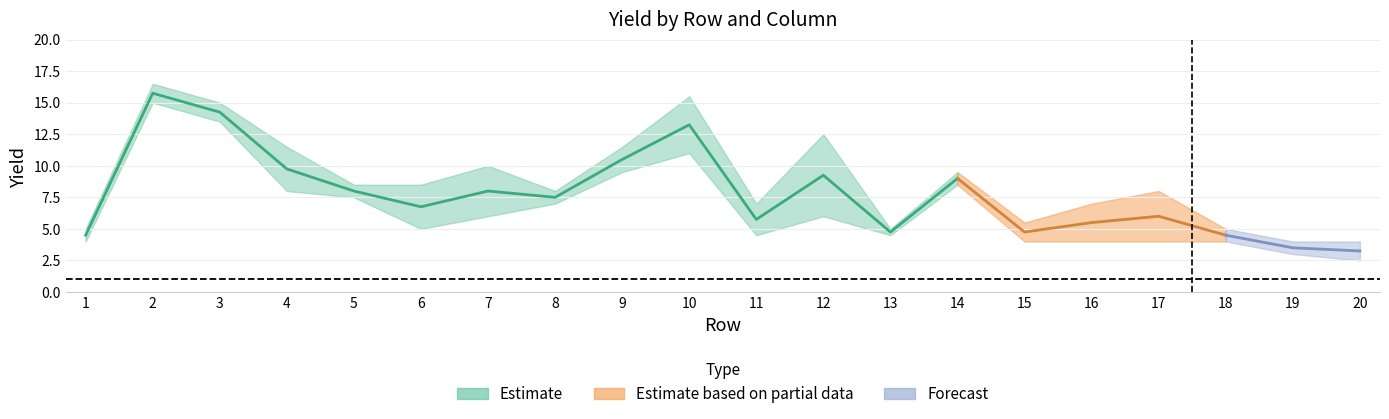

What is the value of the col1 point at the 13th from the left?

4.5